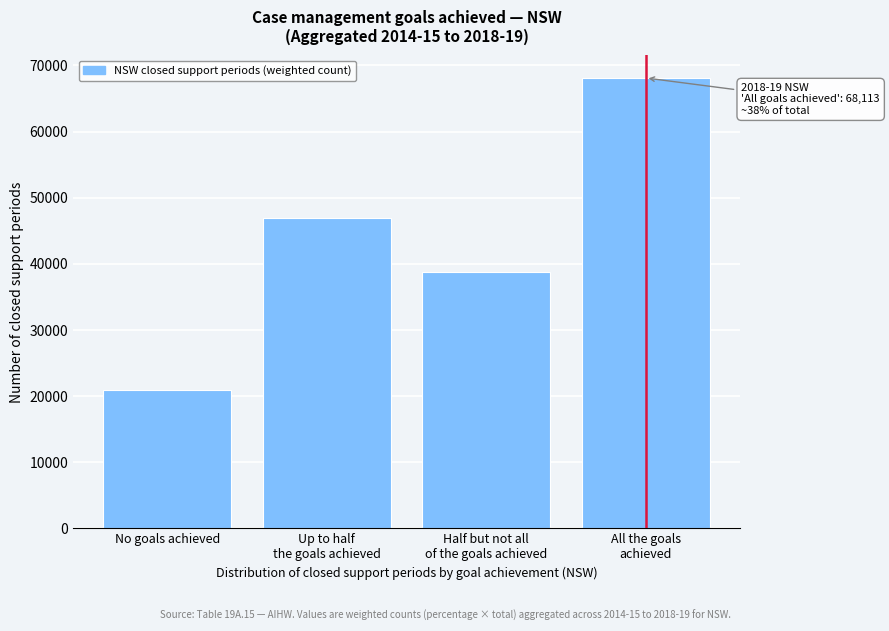

Reading left to right, what are all the values shown in this chart?

20833	47000	38768	68113